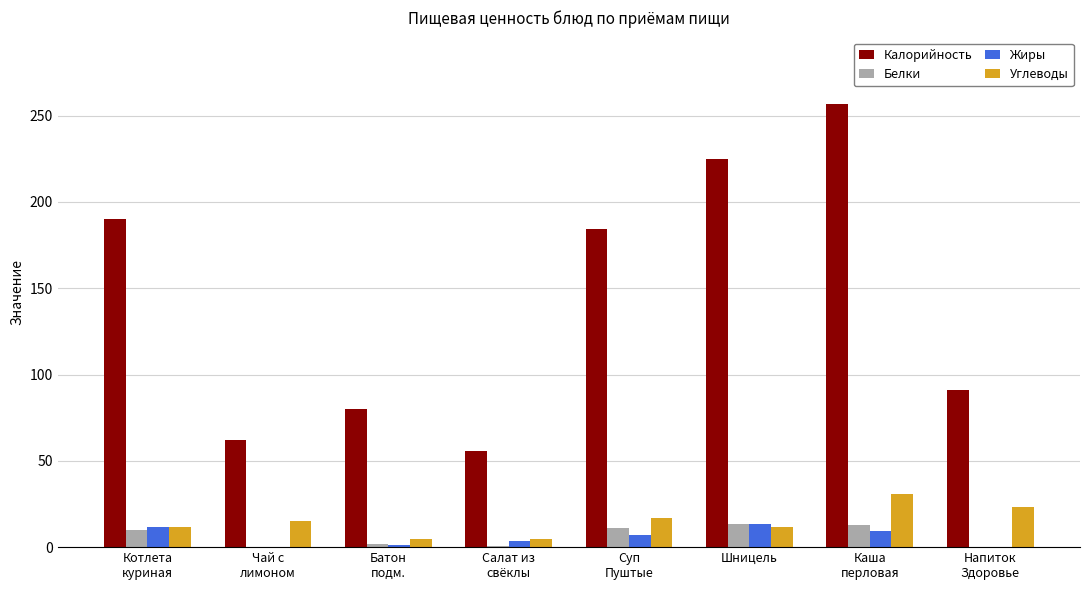

The value of Жиры at Батон
подм. is 1.0. True or false?

True